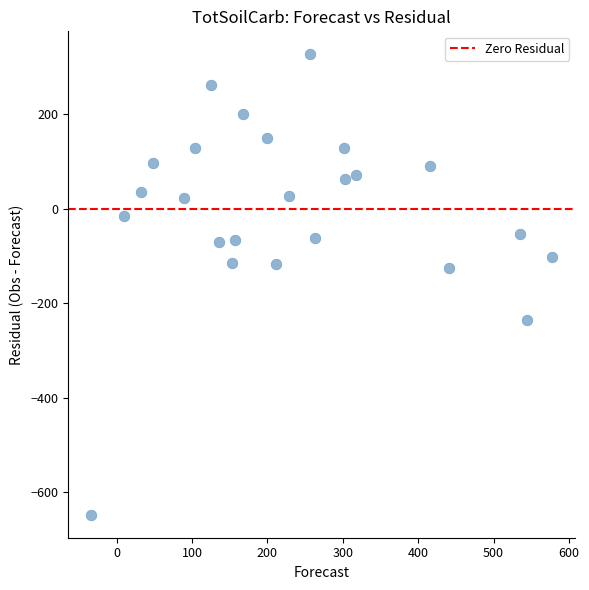

What is the range of Y values (max minus min)?

975.0